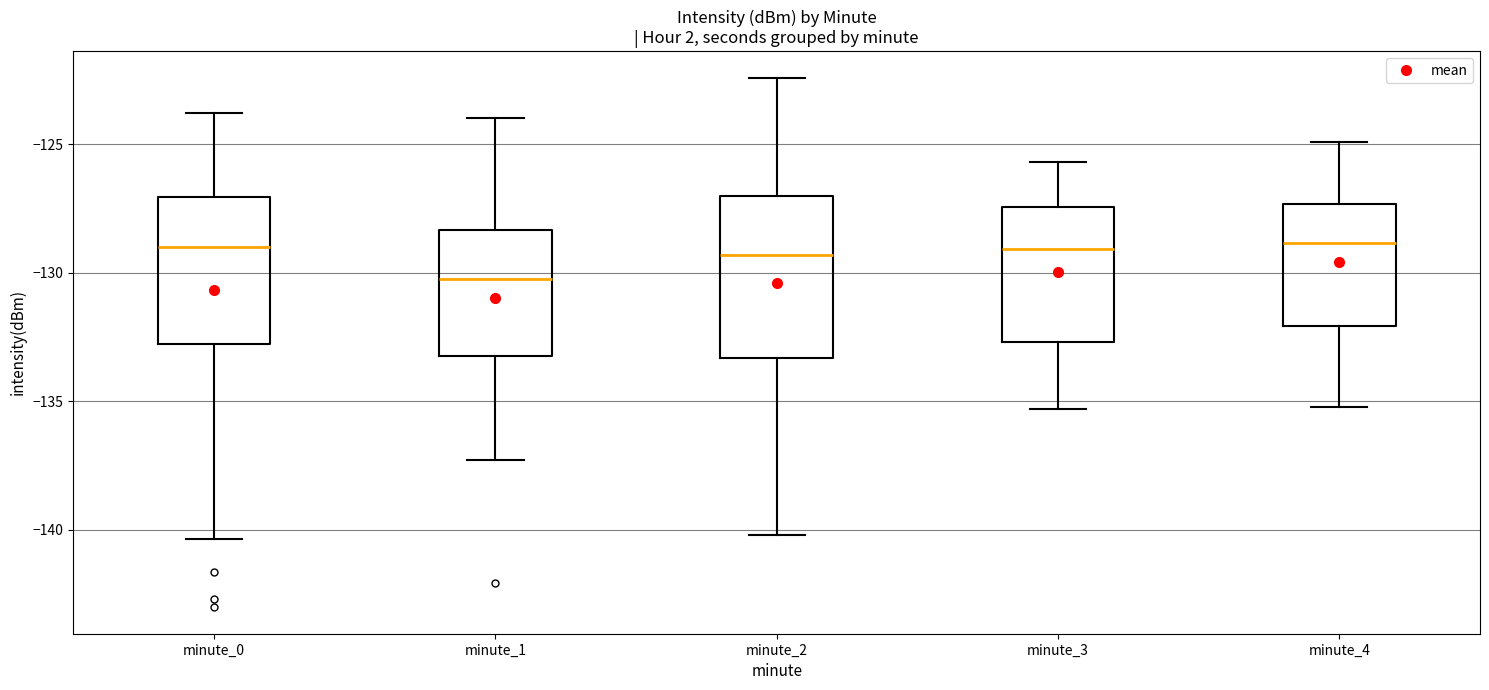

Where is the upper edge of the box for minute_1 on the y-axis? The values are not printed on the chart, so give them approximately, as read against the axis.

-128.5